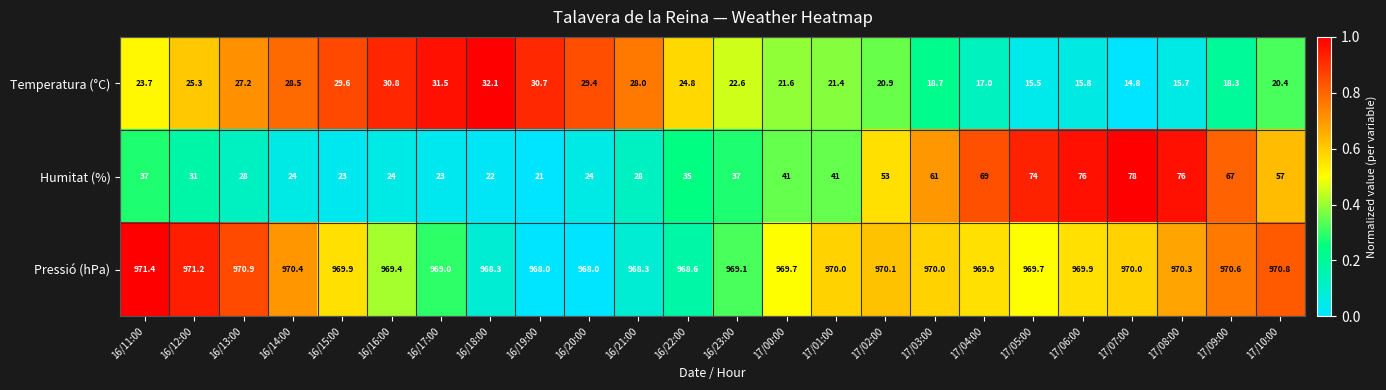

What is the maximum value for Humitat (%)?

78.0